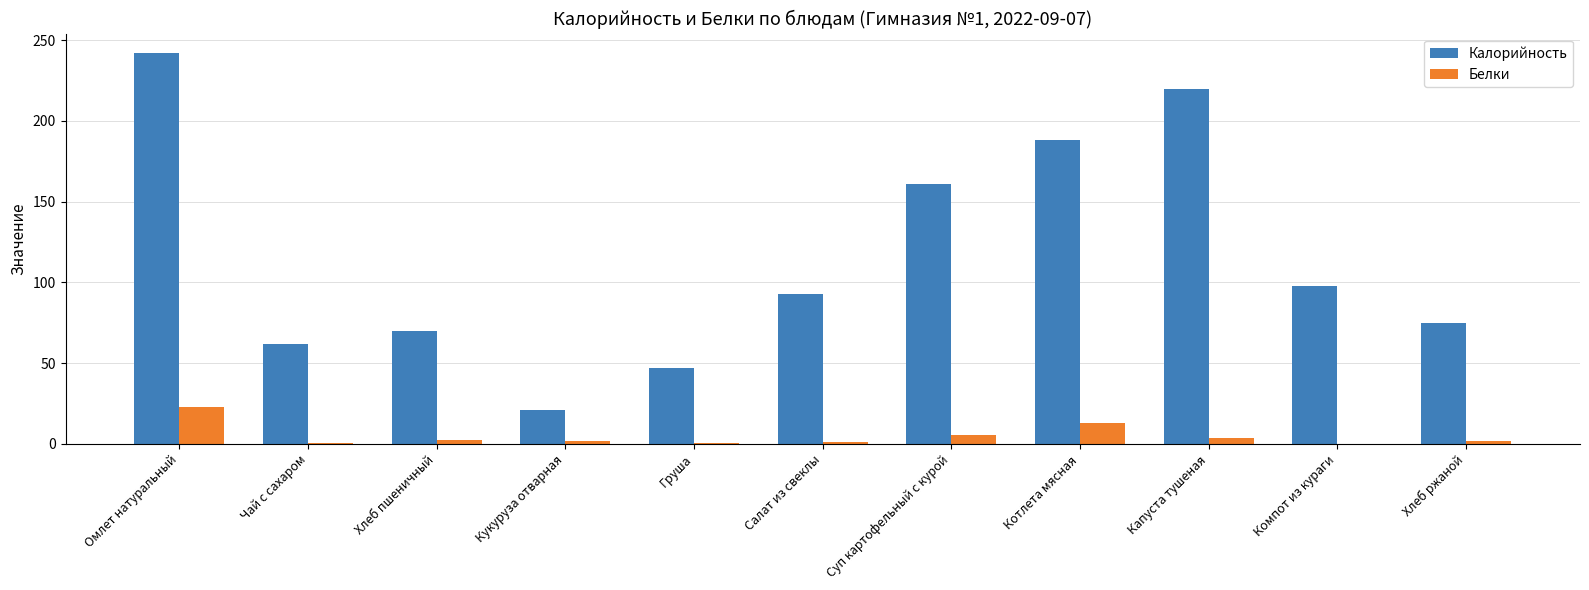

At which label is Калорийность closest to 131?

Суп картофельный с курой